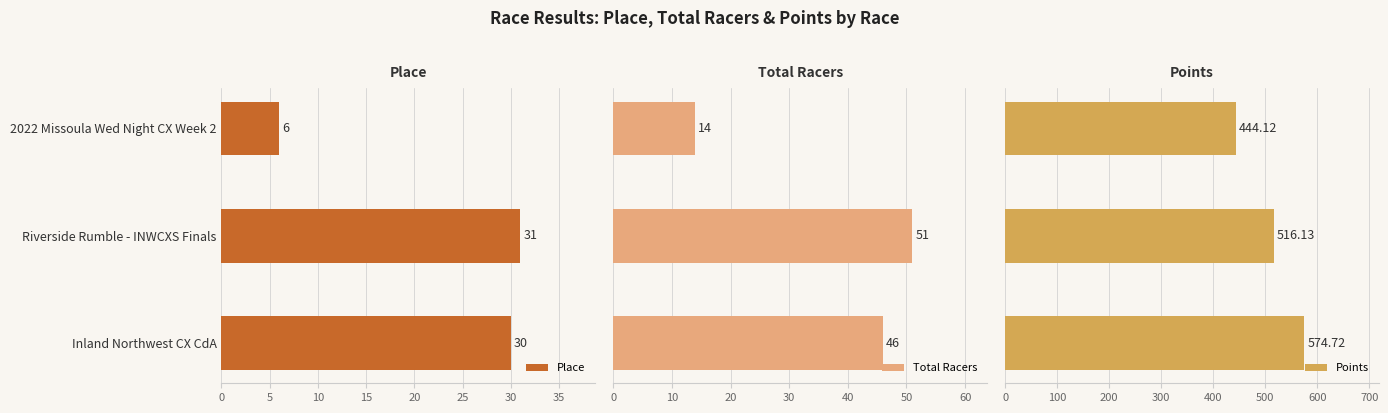

Reading left to right, list all the values displayed in this chart.

Place: 6.0	31.0	30.0
Total Racers: 14.0	51.0	46.0
Points: 444.1	516.1	574.7